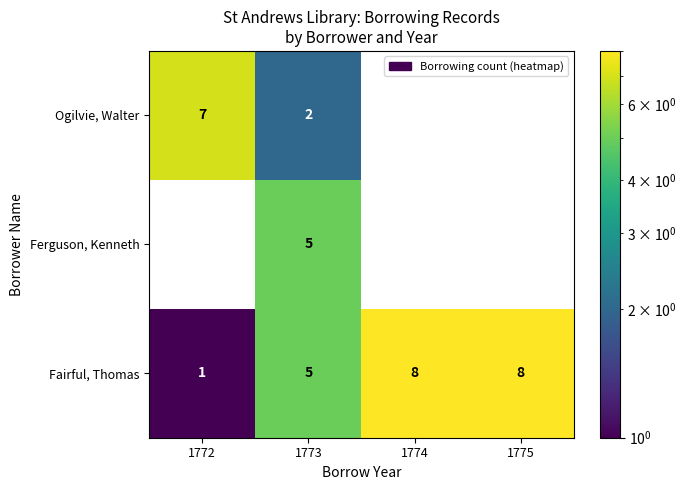

At which category is the sum across all series the highest?

1773